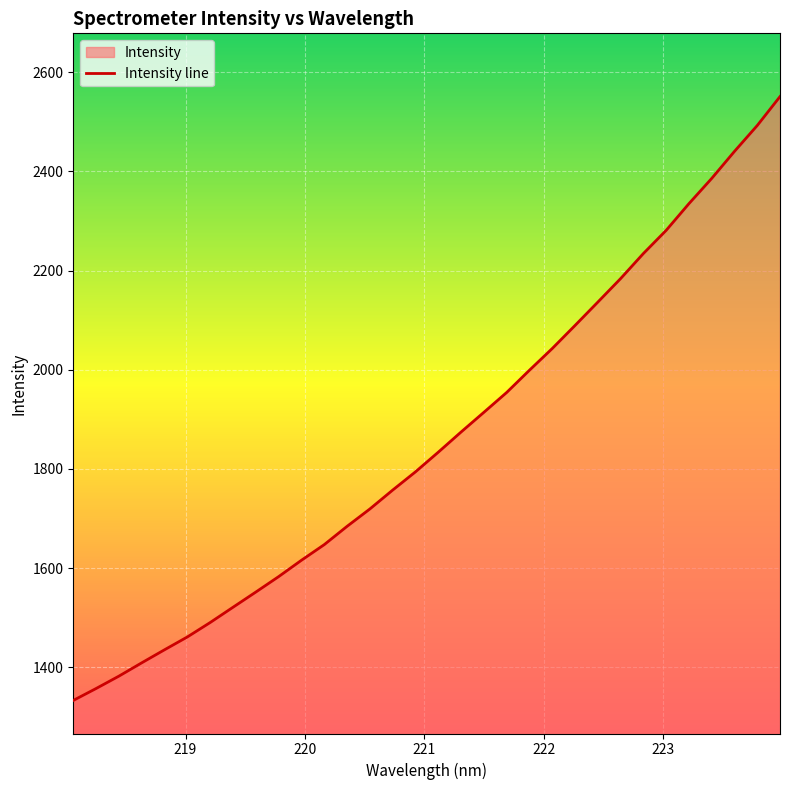

What is the minimum value shown in the chart?

1333.3